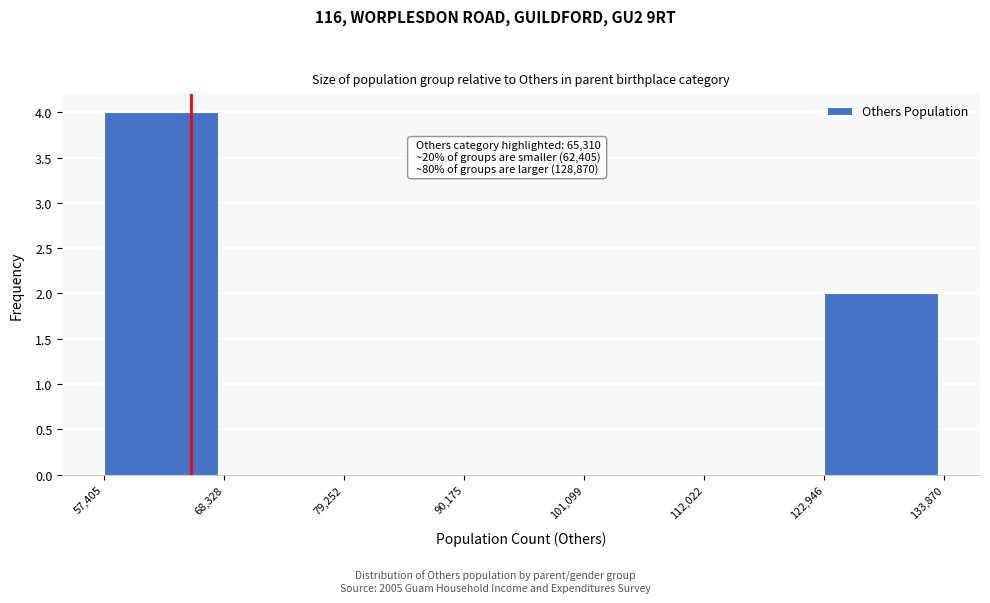

Over which range of the x-axis is the bar tallest?

57,405 to 68,328